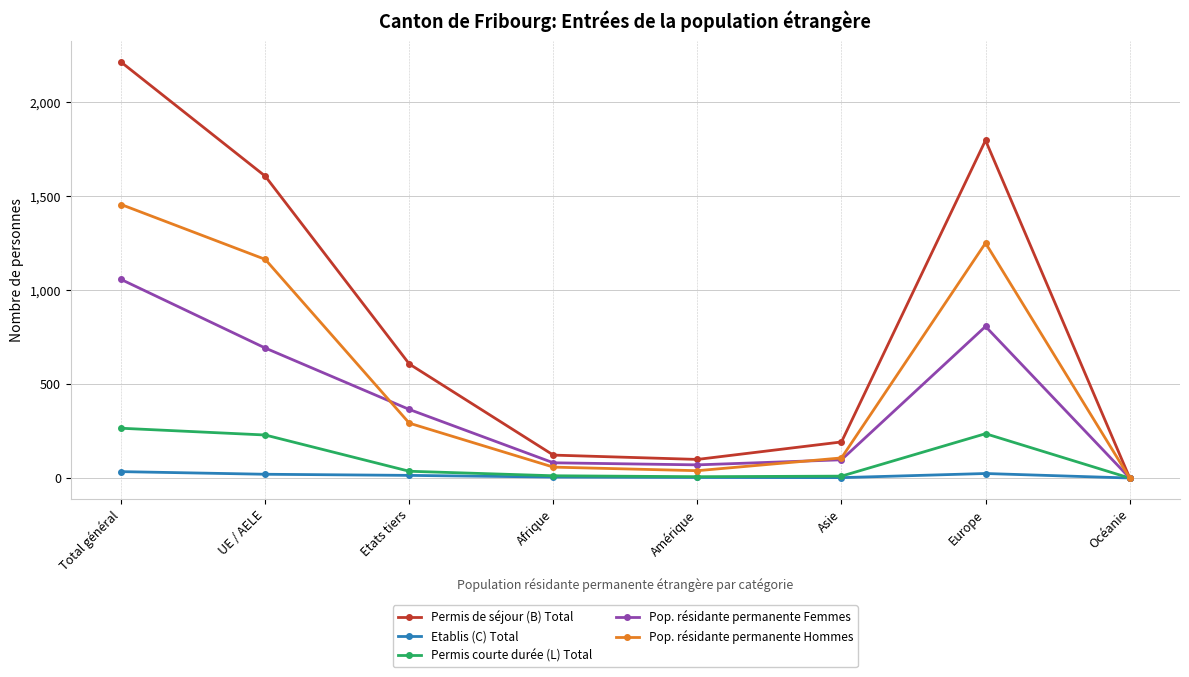

The value of Permis de séjour (B) Total at Etats tiers is 1004. True or false?

False